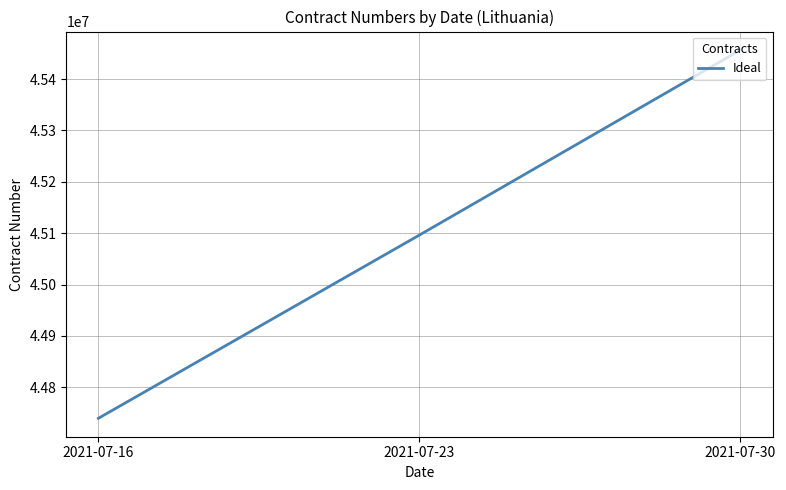

What value does the data have at 2021-07-23?

45096360.5